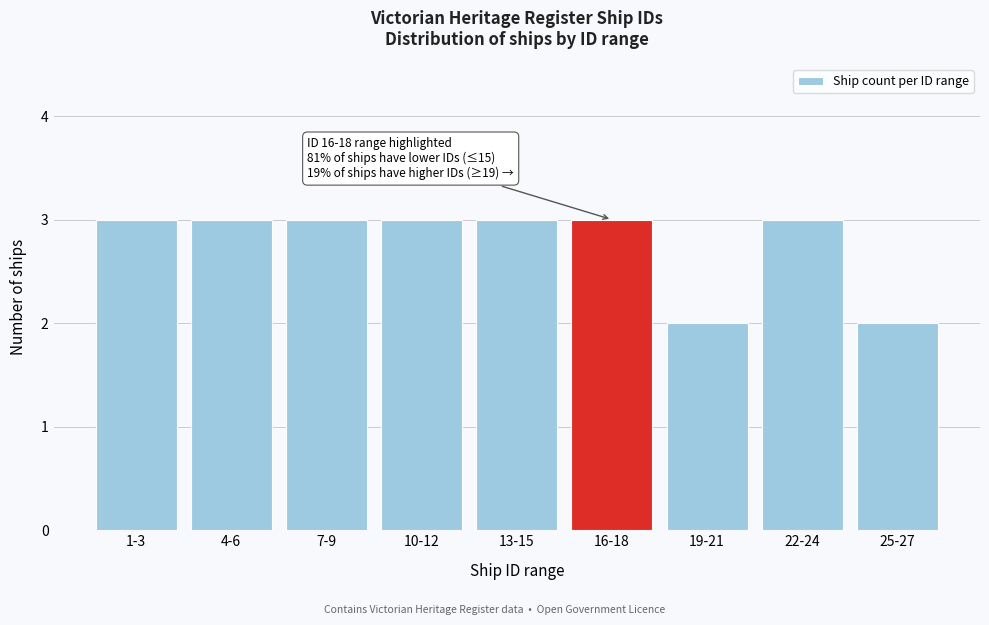

Reading left to right, list all the values displayed in this chart.

1-3=3	4-6=3	7-9=3	10-12=3	13-15=3	16-18=3	19-21=2	22-24=3	25-27=2